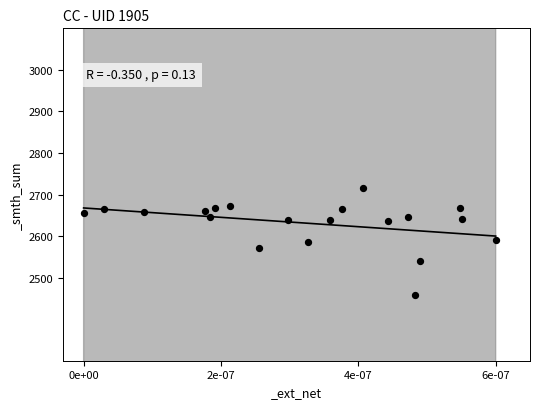

What is the range of Y values (max minus min)?

259.1